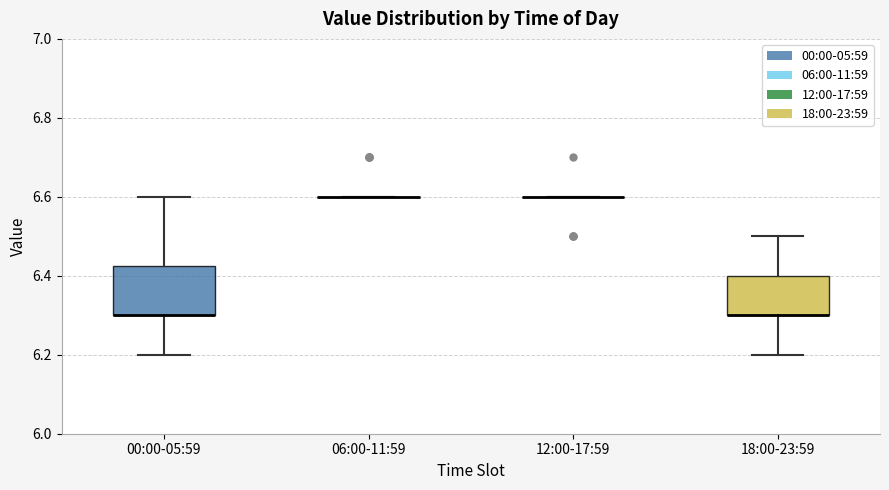

Reading left to right, read every box against the y-axis: the position of its median line, the range the box covers, and the ends of its whiskers. The values are not printed on the chart, so give them approximately, as read against the axis.

00:00-05:59: median 6.30 (drawn on the box's lower edge), box 6.30 to 6.42, whiskers 6.20 to 6.60
06:00-11:59: box collapsed to a line at 6.60, whiskers 6.60 to 6.60
12:00-17:59: box collapsed to a line at 6.60, whiskers 6.60 to 6.60
18:00-23:59: median 6.30 (drawn on the box's lower edge), box 6.30 to 6.40, whiskers 6.20 to 6.50